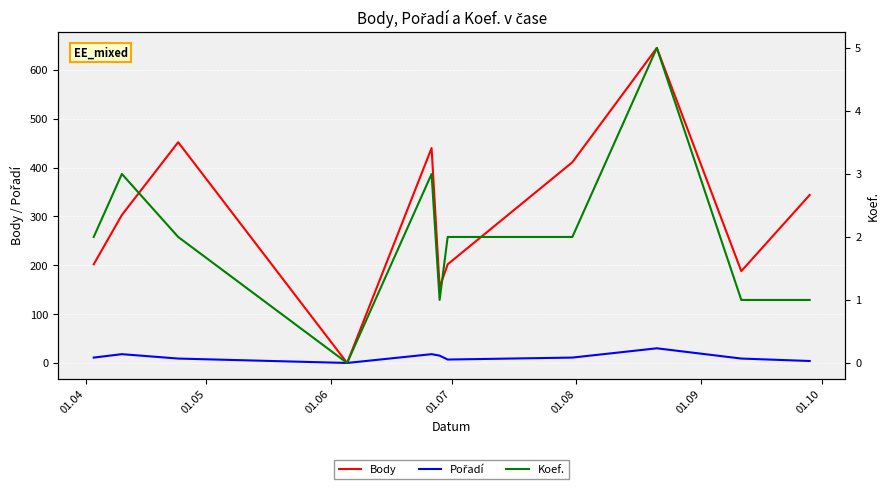

What is the average value of the Body series?

304